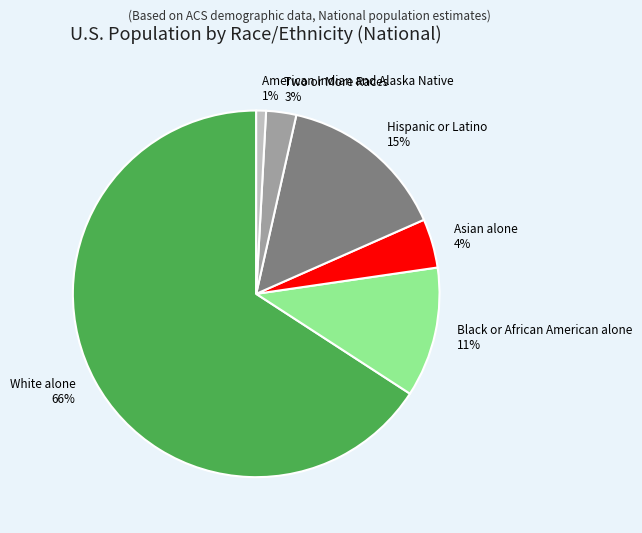

To the nearest percent, what is the difference between the largest and smallest slice percentages?

65%